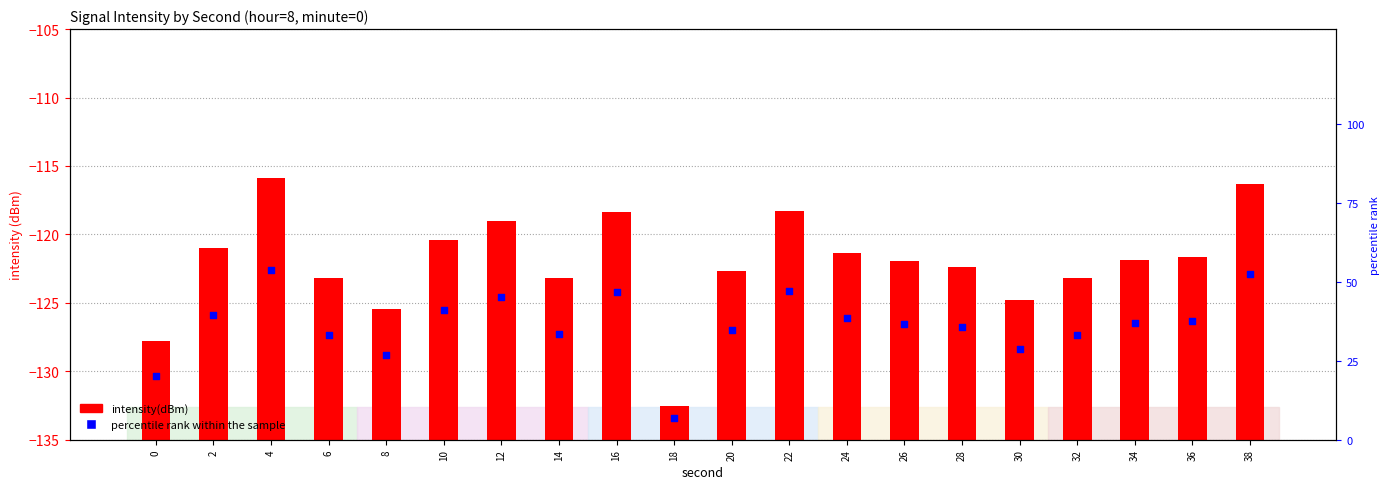

Which series contains the highest Y value?

intensity(dBm)